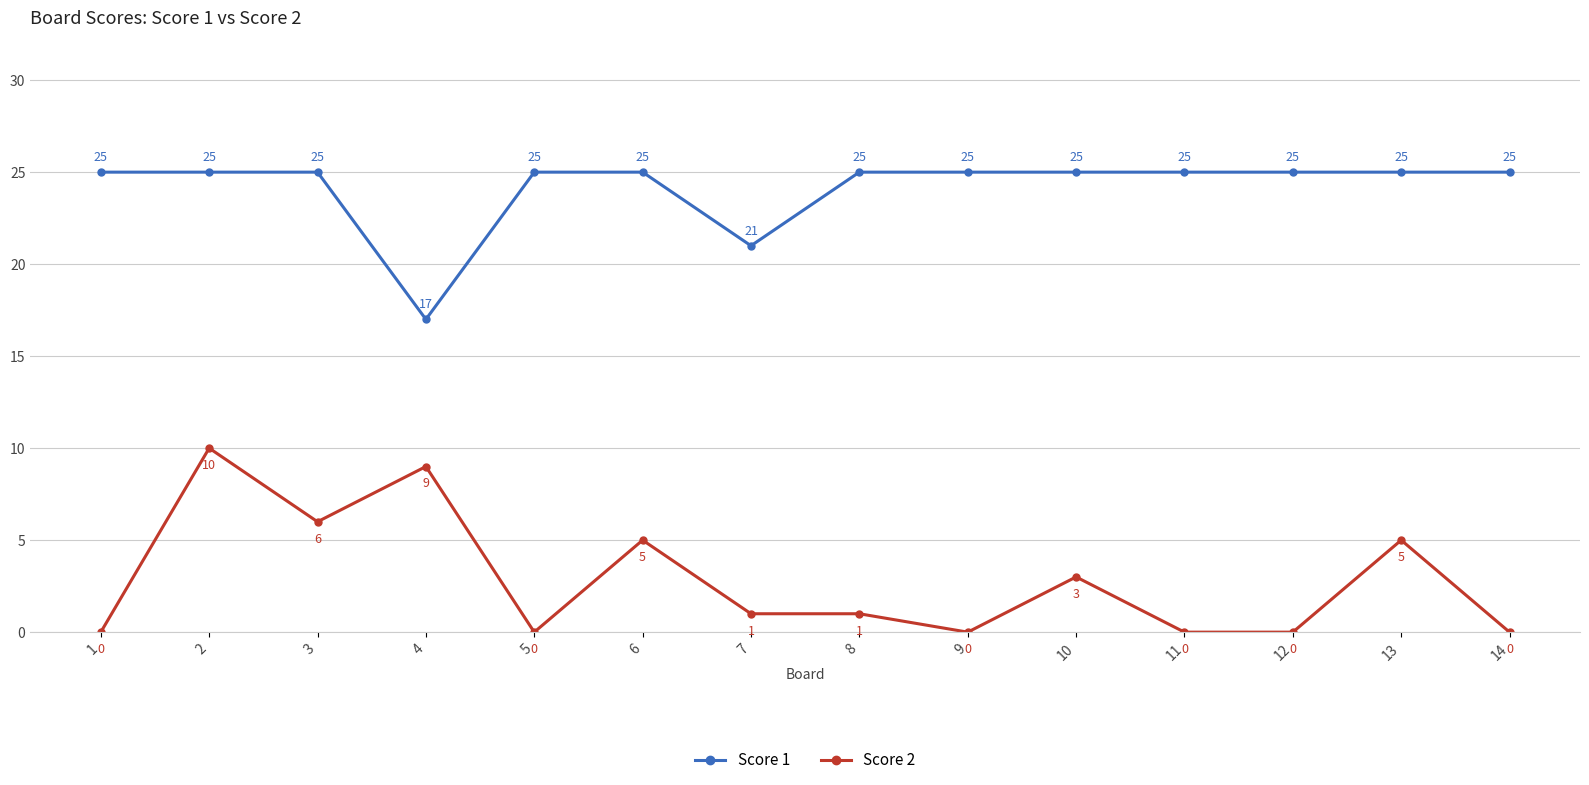

The value of Score 1 at 8 is 25. True or false?

True